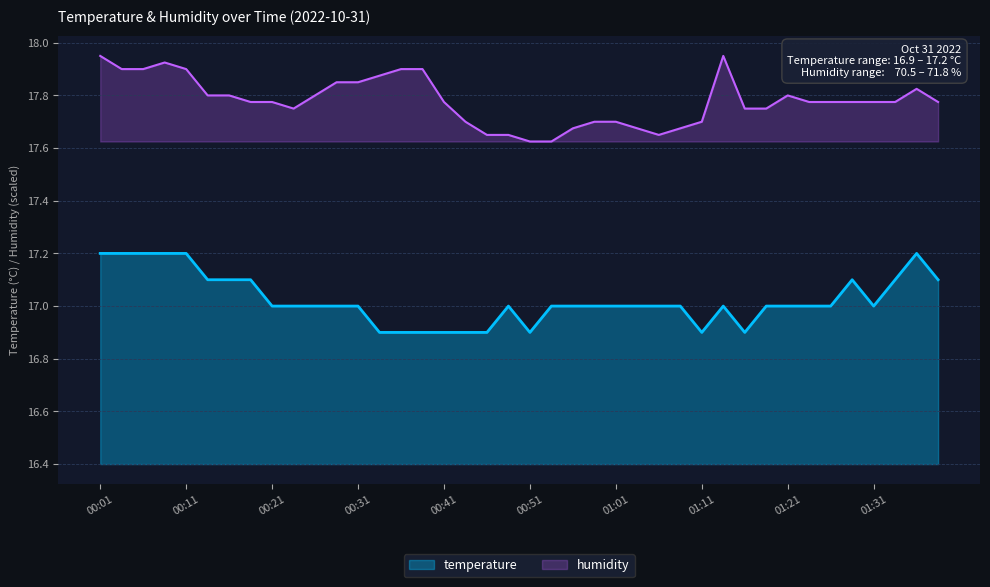

Rank the series by their maximum value, from highest to lowest.

humidity, temperature